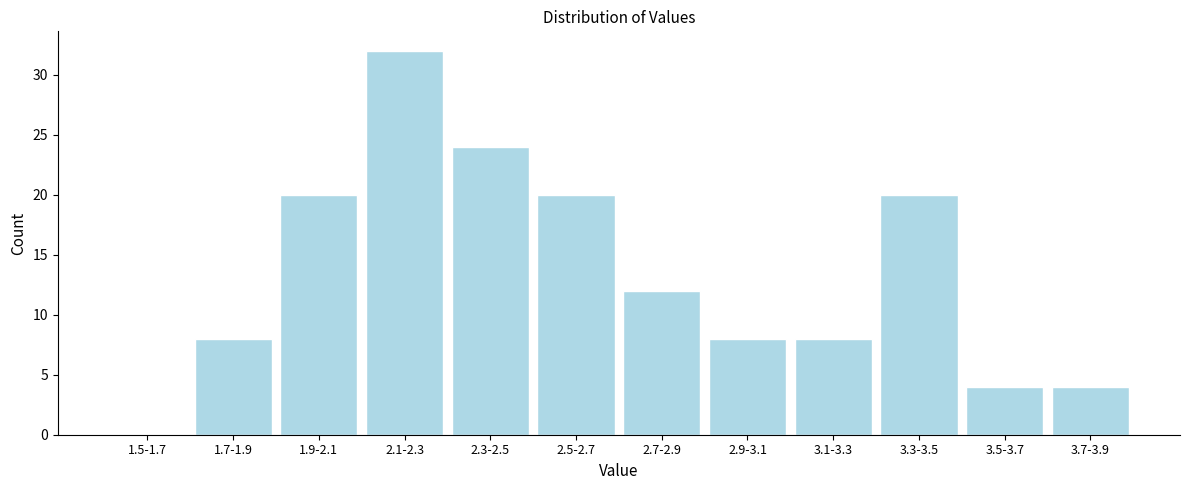

Reading left to right, what are all the values shown in this chart?

1.5-1.7=0	1.7-1.9=8	1.9-2.1=20	2.1-2.3=32	2.3-2.5=24	2.5-2.7=20	2.7-2.9=12	2.9-3.1=8	3.1-3.3=8	3.3-3.5=20	3.5-3.7=4	3.7-3.9=4